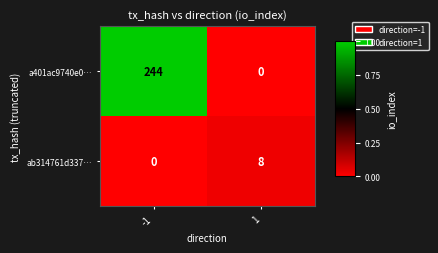

Reading left to right, list all the values displayed in this chart.

a401ac9740e0…: 244	0
ab314761d337…: 0	8